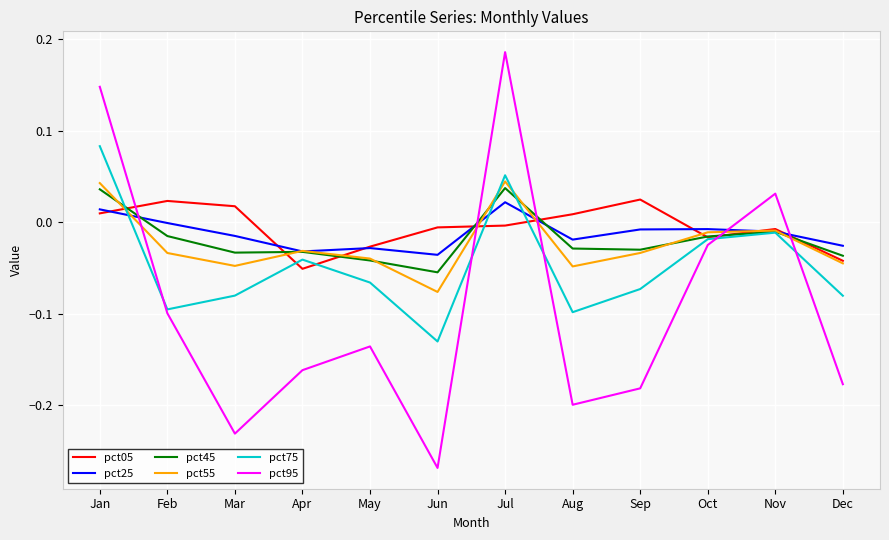

How many negative values does the pct75 series have?

10